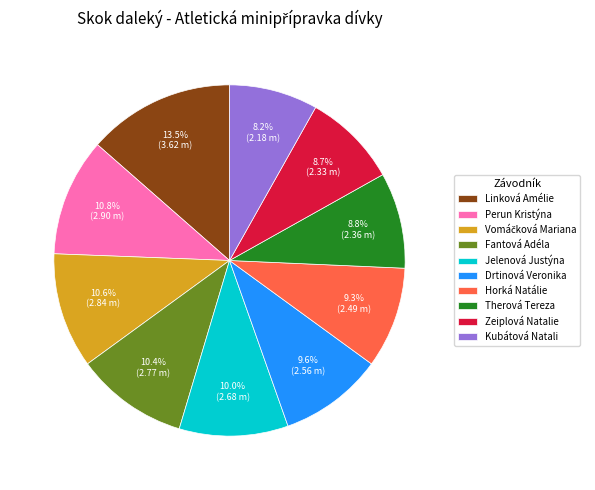

What percentage do Fantová Adéla and Zeiplová Natalie together represent?

19.1%